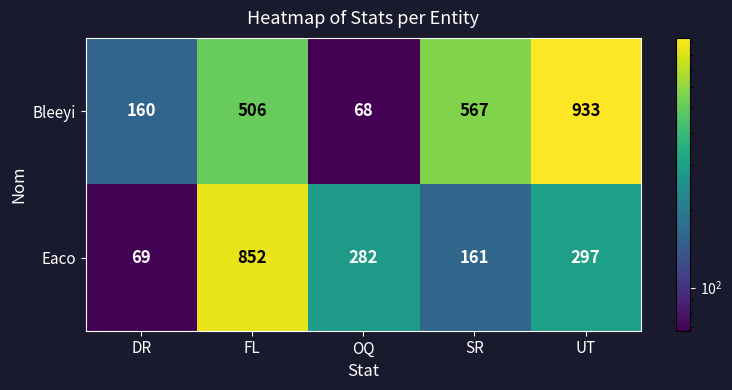

What is the difference between the maximum and minimum values in the Bleeyi series?

865